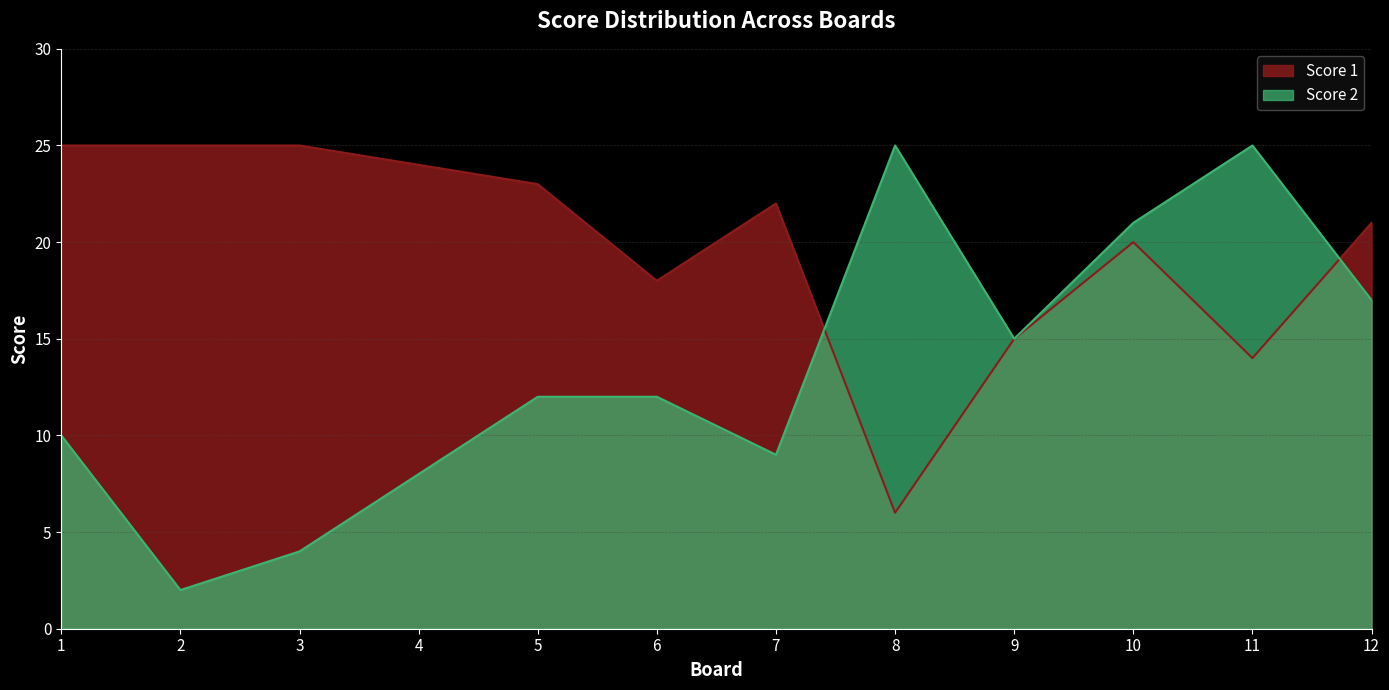

What is the difference between the Score 2 values at 12 and 5?

5